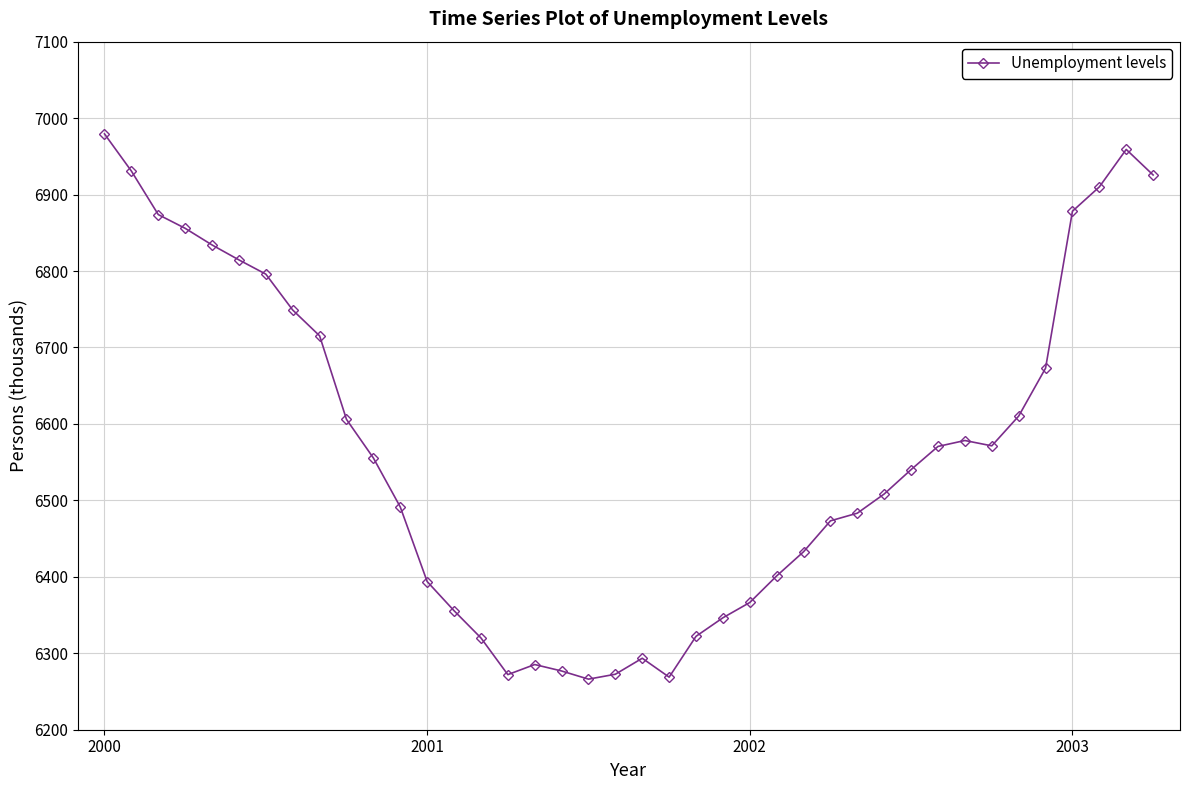

Is this an area chart (filled region under the line)?

No